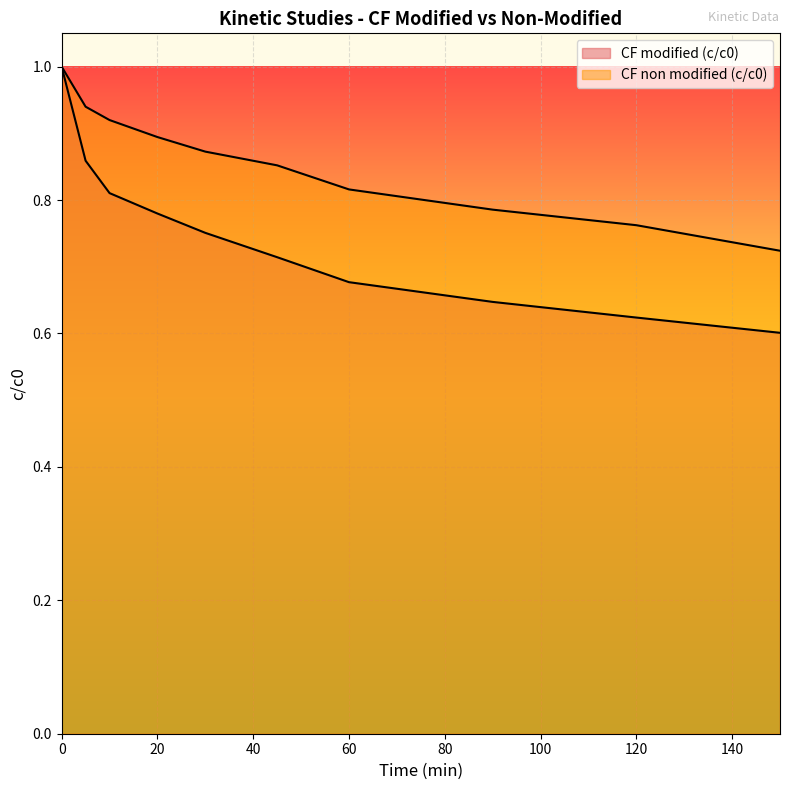

What is the approximate value of CF non modified (c/c0) at 150?

0.7